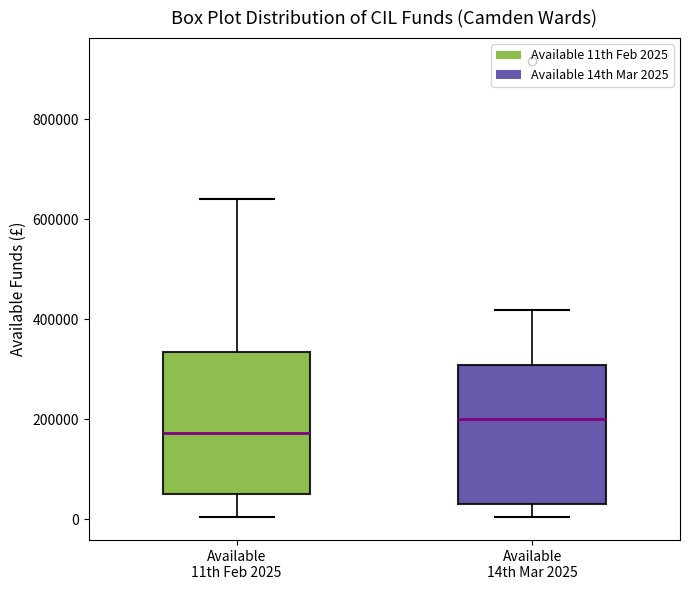

Where is the lower edge of the box for Available 14th Mar 2025 on the y-axis? The values are not printed on the chart, so give them approximately, as read against the axis.

20000